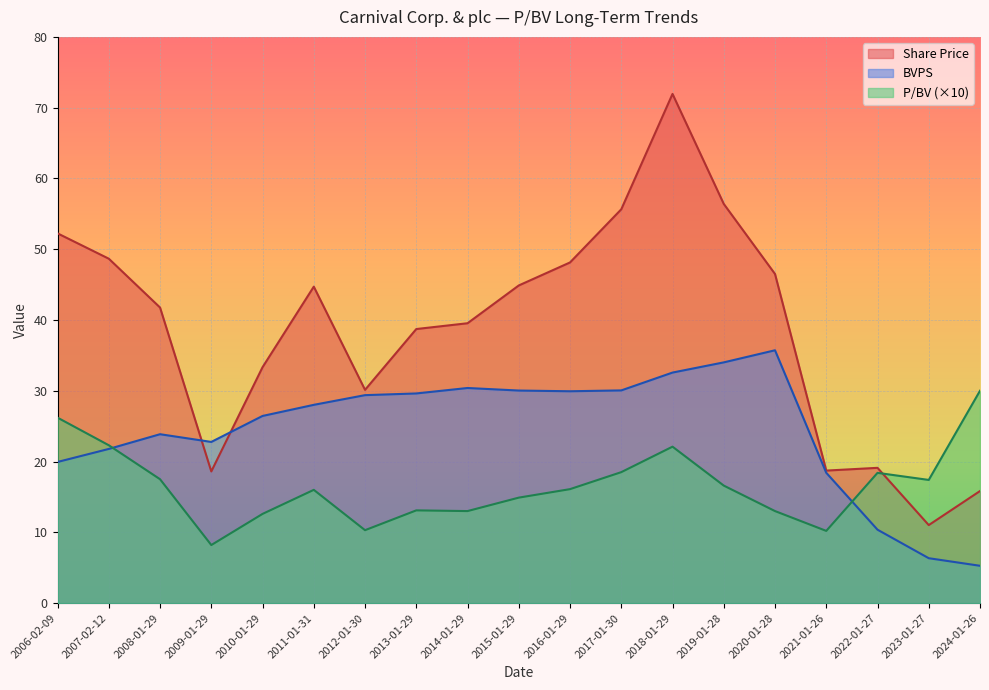

Between which two adjacent categories do Share Price and P/BV first intersect?

2022-01-27 and 2023-01-27